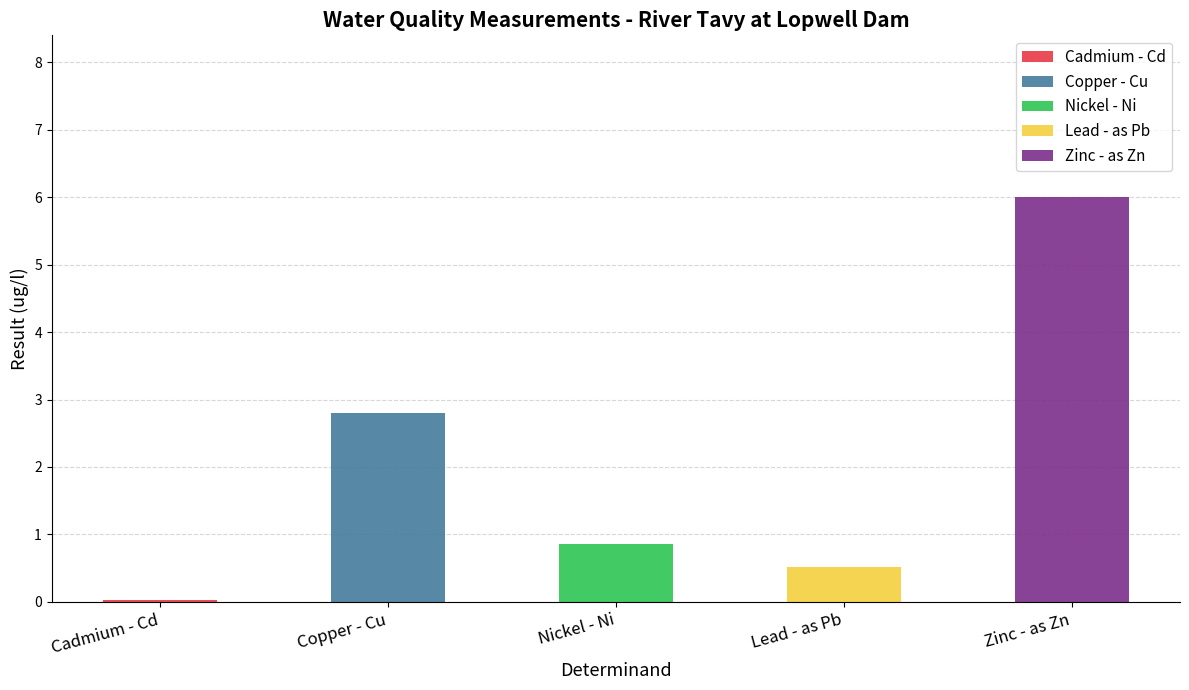

How many distinct data groups are displayed?

5